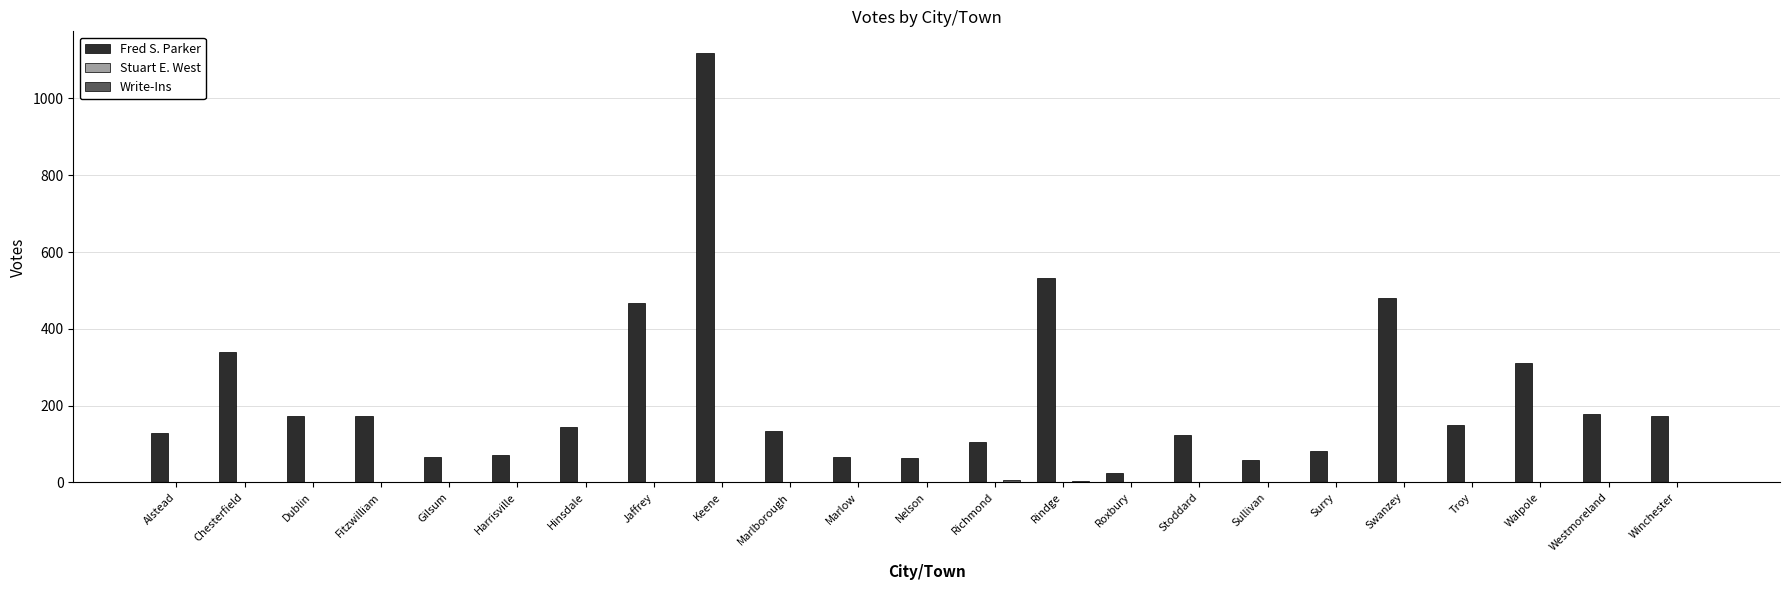

What is the total value across all series at Dublin?

174